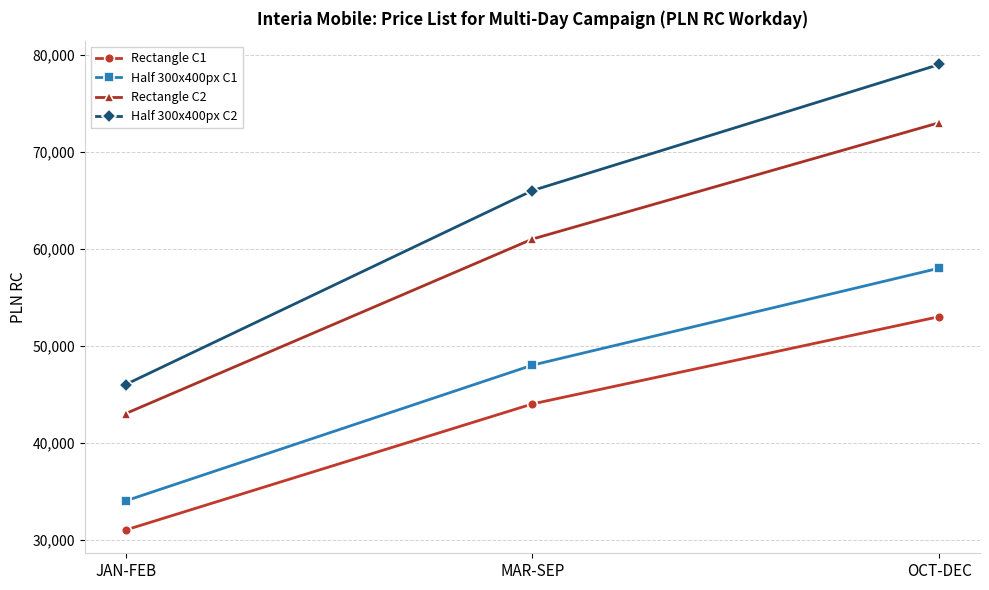

At which label does Half 300x400px C2 reach its peak?

OCT-DEC